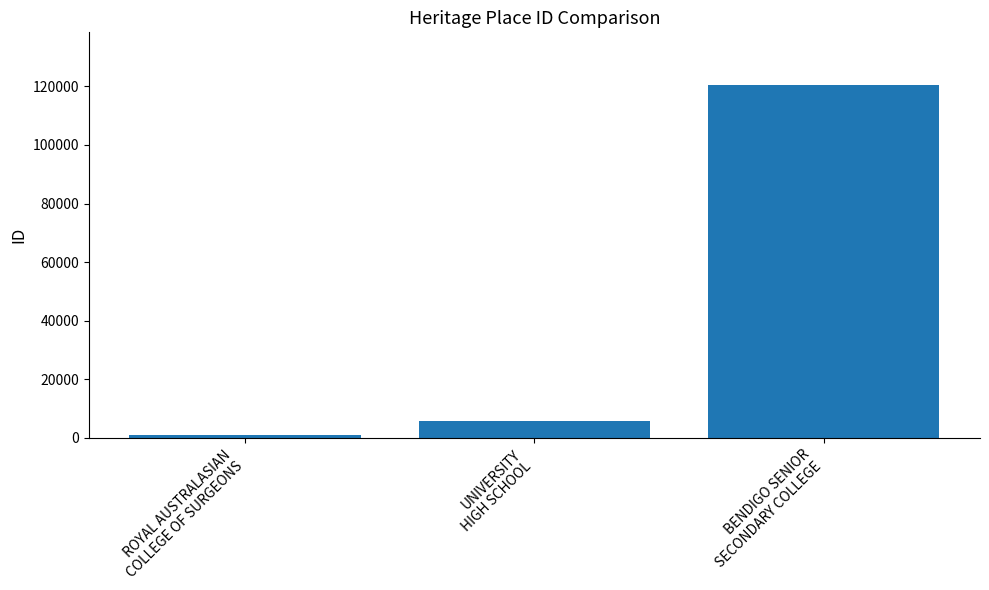

List the labels in order of value, largest first.

BENDIGO SENIOR
SECONDARY COLLEGE, UNIVERSITY
HIGH SCHOOL, ROYAL AUSTRALASIAN
COLLEGE OF SURGEONS